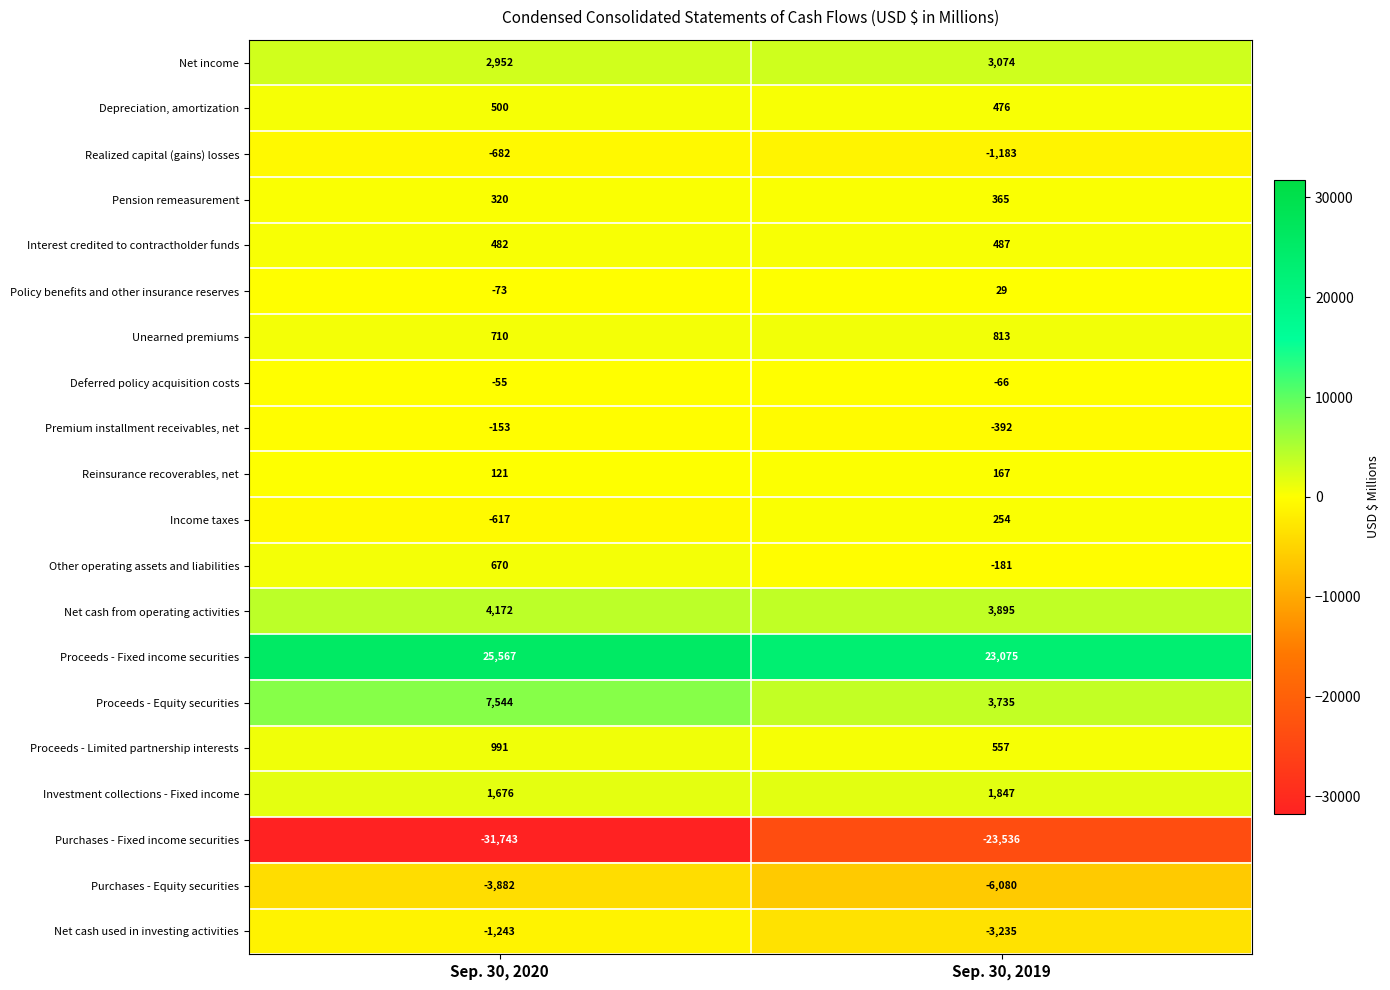

Rank the series at Sep. 30, 2019 from lowest to highest value.

Purchases - Fixed income securities, Purchases - Equity securities, Net cash used in investing activities, Realized capital (gains) losses, Premium installment receivables, net, Other operating assets and liabilities, Deferred policy acquisition costs, Policy benefits and other insurance reserves, Reinsurance recoverables, net, Income taxes, Pension remeasurement, Depreciation, amortization, Interest credited to contractholder funds, Proceeds - Limited partnership interests, Unearned premiums, Investment collections - Fixed income, Net income, Proceeds - Equity securities, Net cash from operating activities, Proceeds - Fixed income securities